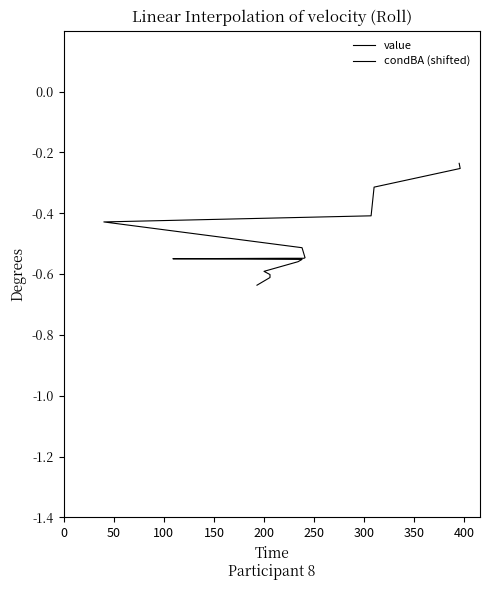

What is the difference between the maximum and second lowest values in the value series?

0.2